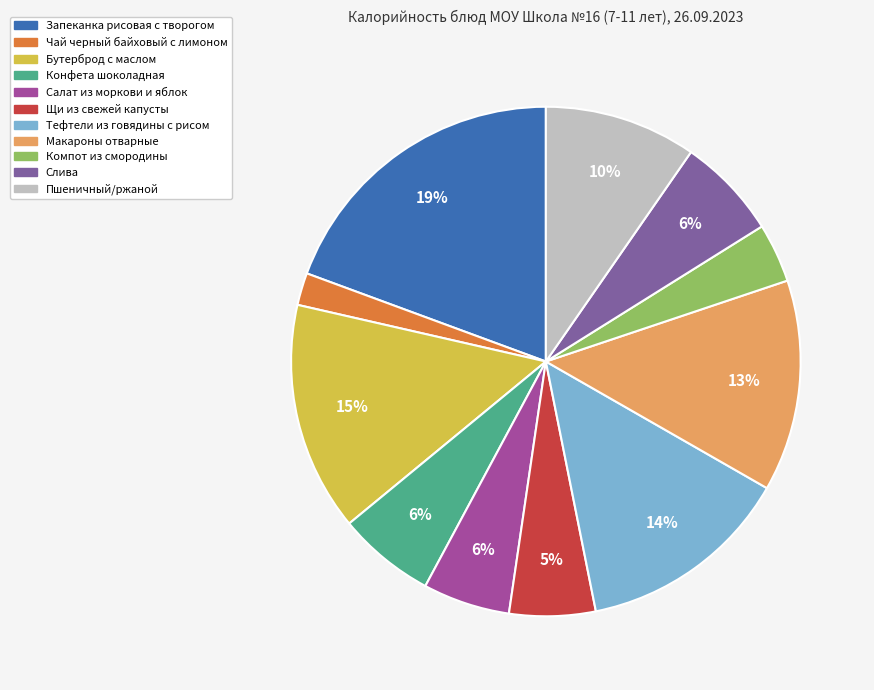

How many slices are in this pie chart?

11